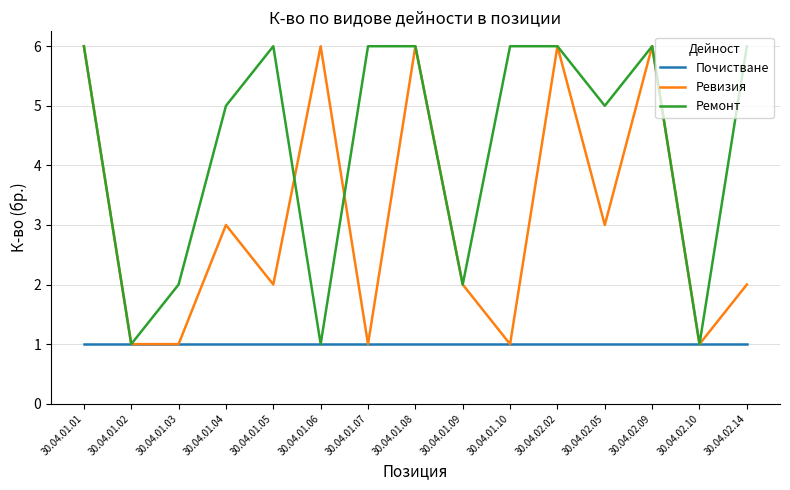

The Ревизия series shows 1 at 30.04.01.10. True or false?

True